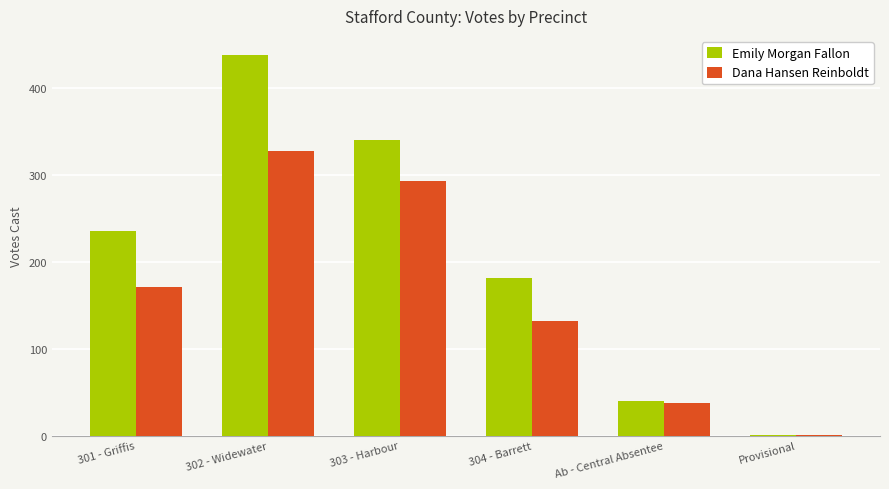

The value of Dana Hansen Reinboldt at 304 - Barrett is 229. True or false?

False